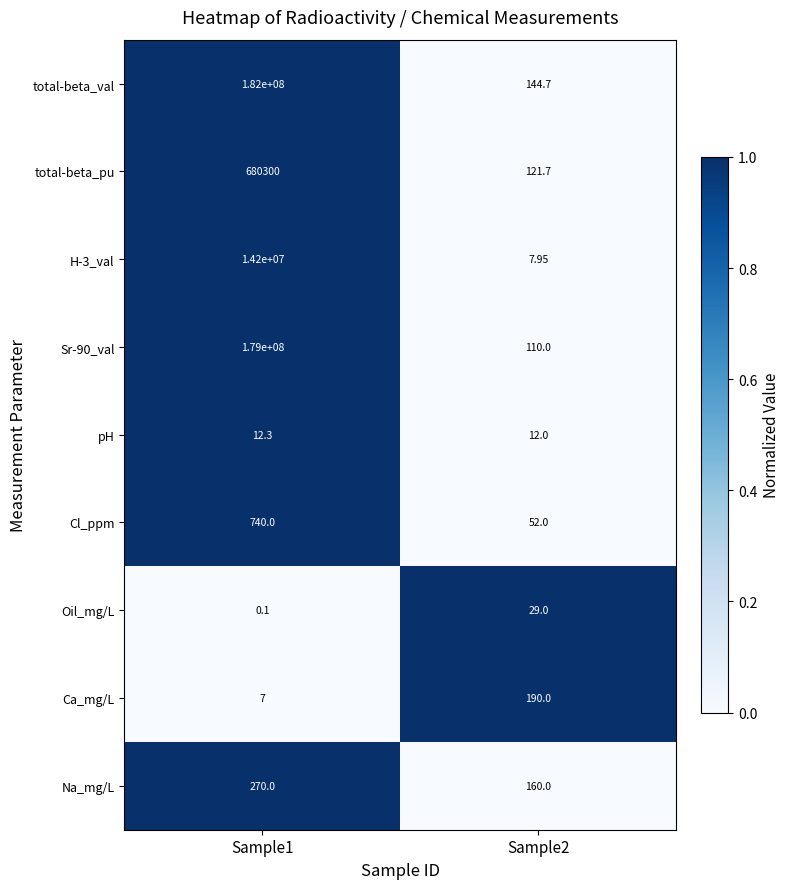

Which category has the highest value across all series?

Sample1